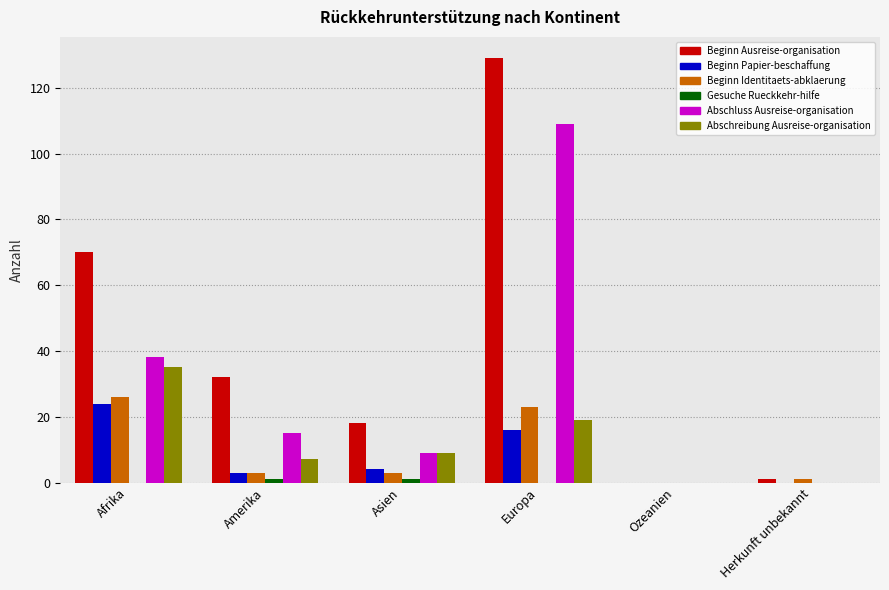

Which series has the largest total across all categories?

Beginn Ausreise-organisation